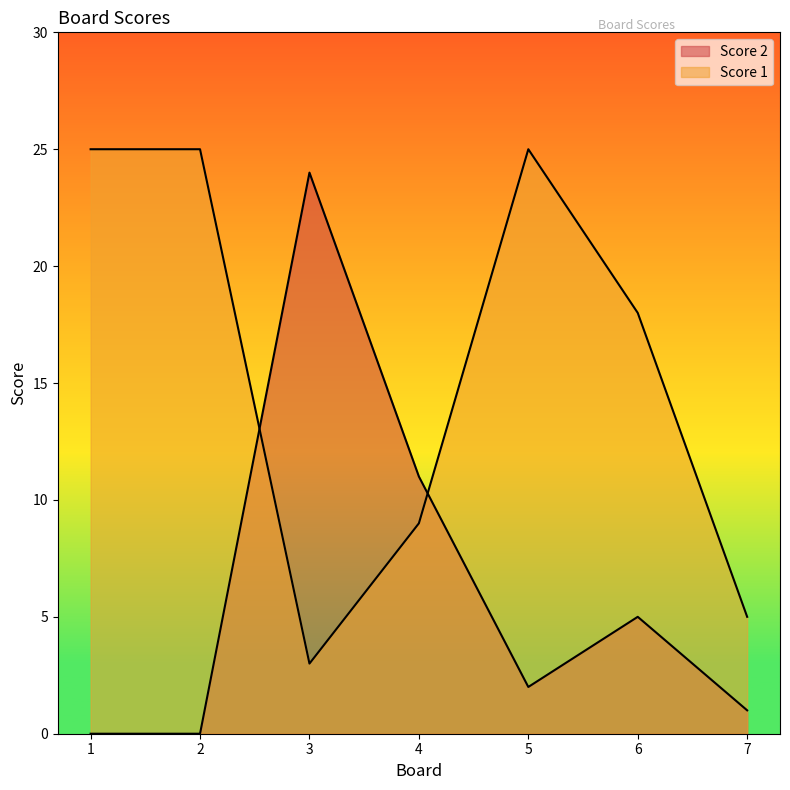

Which category has the lowest value across all series?

1